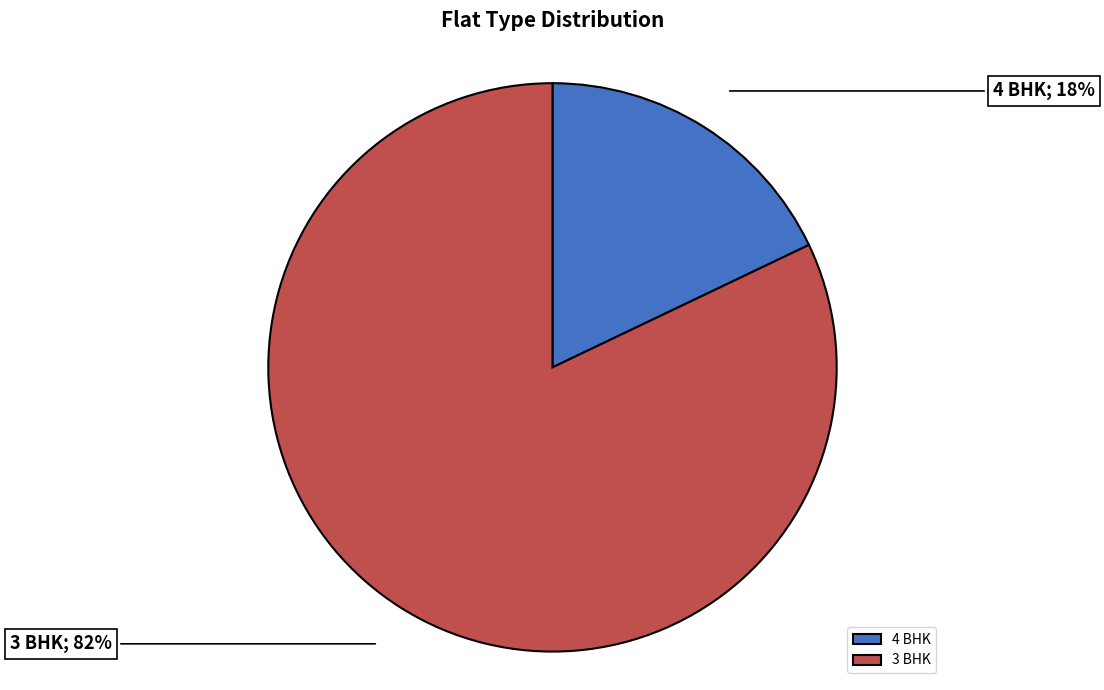

To the nearest percent, what is the combined percentage of 3 BHK and 4 BHK?

100%